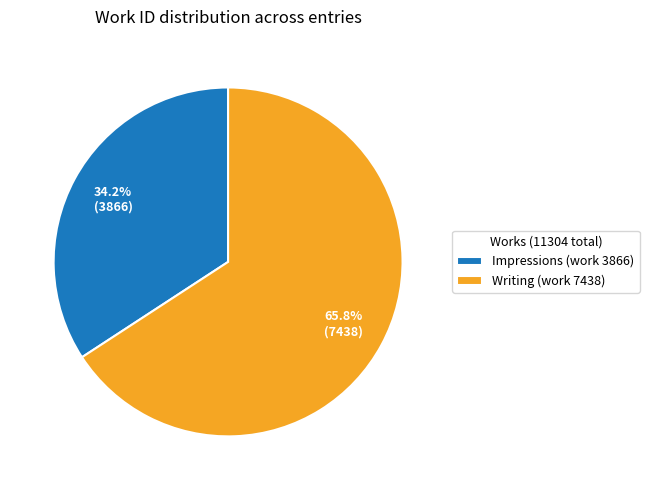

What is the ratio of the value at Writing (work 7438) to the value at Impressions (work 3866)?

1.9